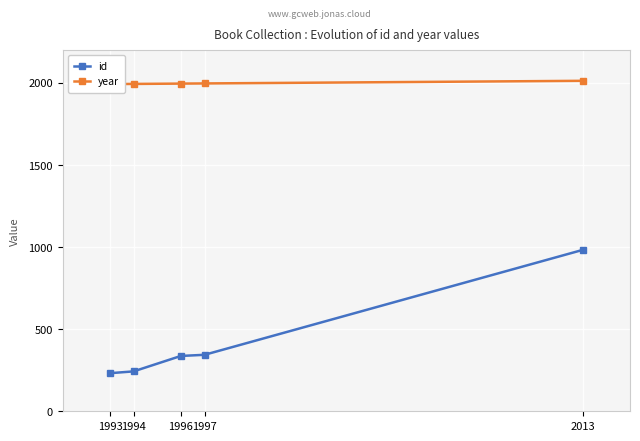

List the series in order of their overall mean, lowest first.

id, year